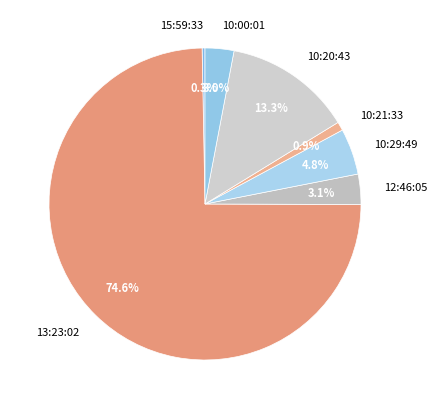

What percentage is NOT represented by 15:59:33?

99.7%